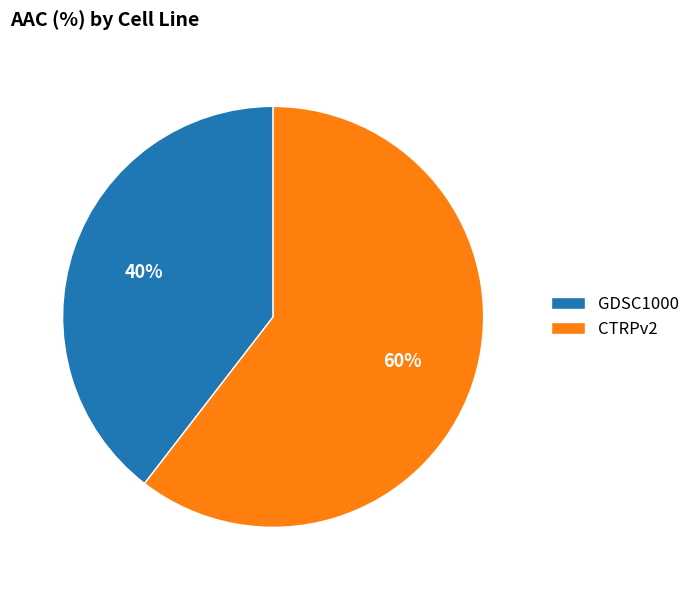

The CTRPv2 slice represents 60% of the pie. True or false?

True